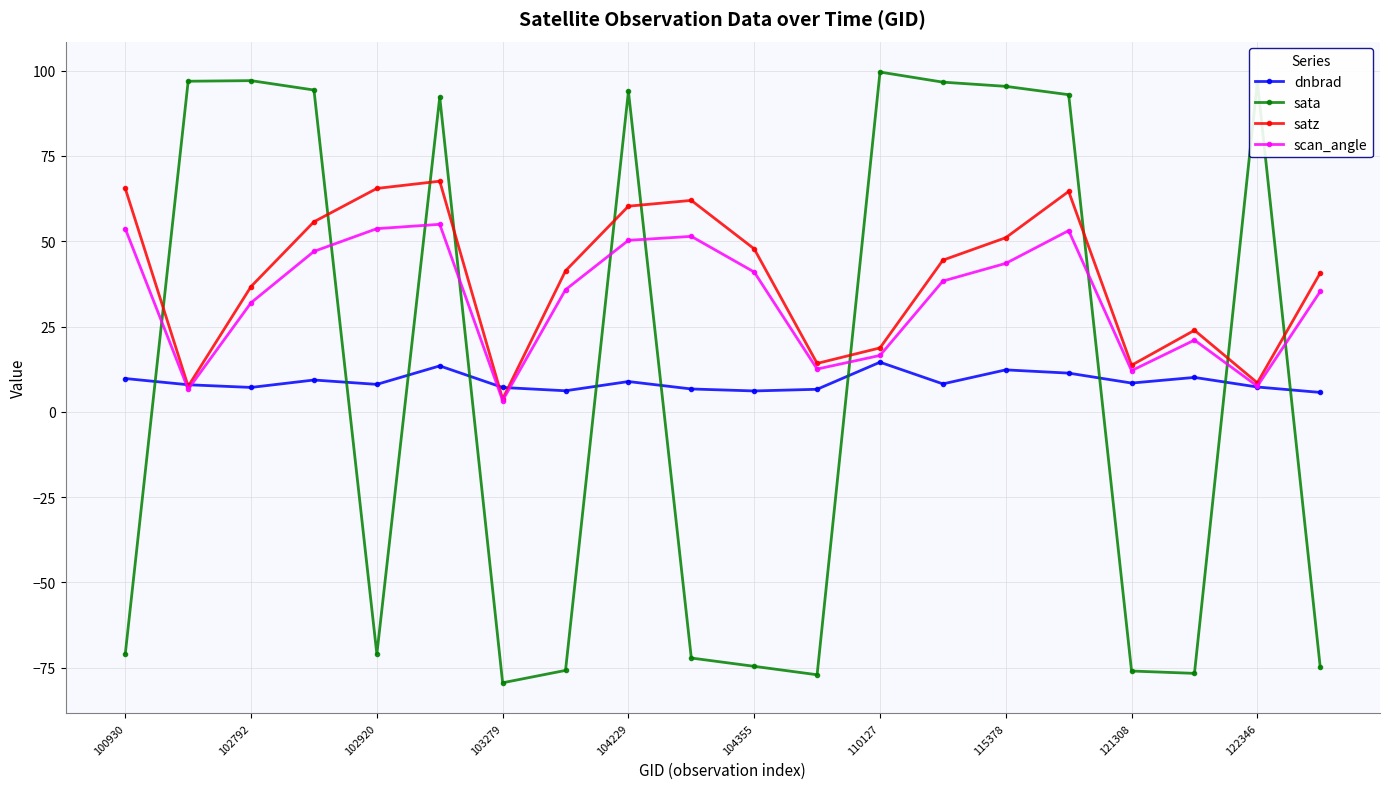

Which series has the largest total across all categories?

satz